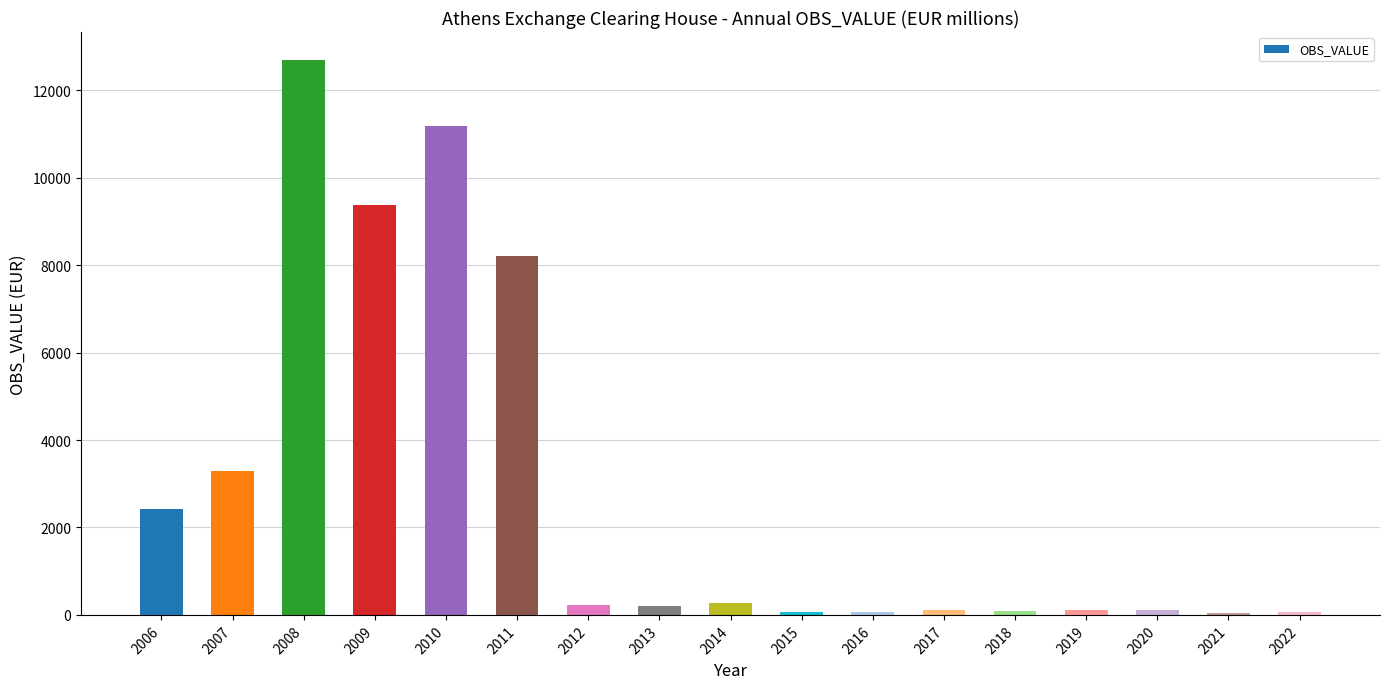

At which label does the data first exceed 207?

2006